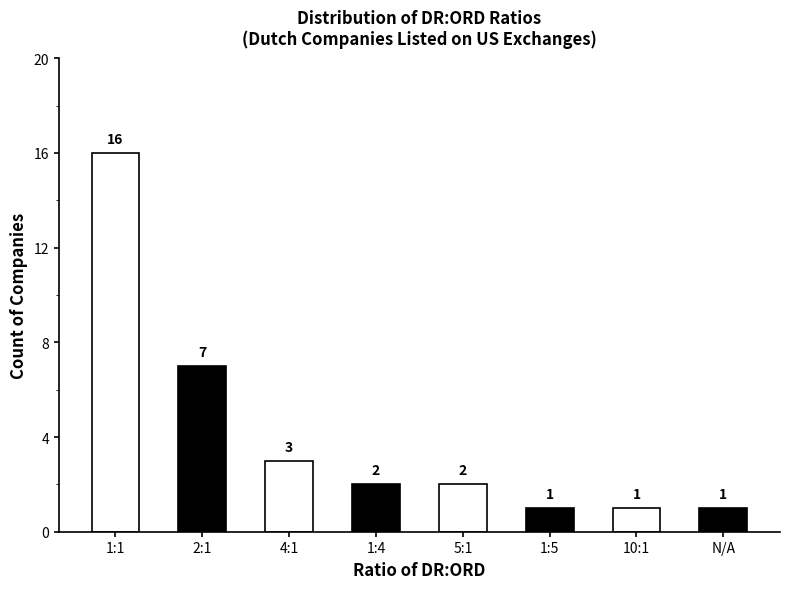

What is the difference between the values at 1:5 and 5:1?

1